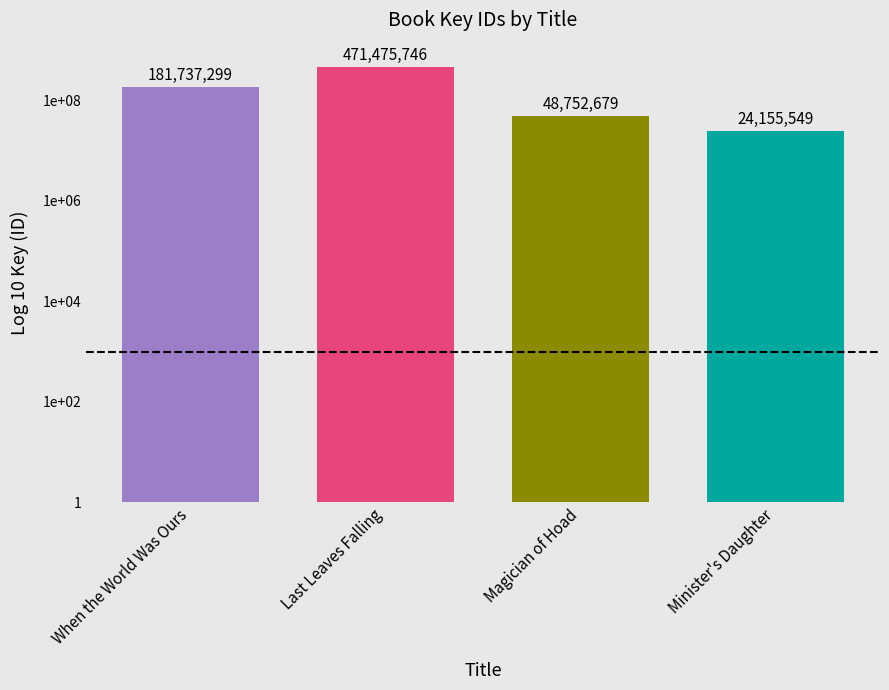

What is the label of the 2nd bar from the left?

Last Leaves Falling